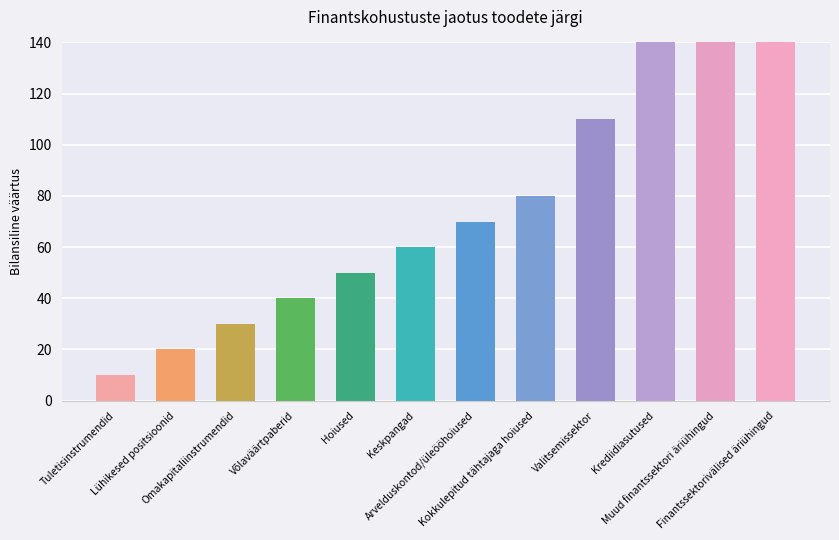

What is the difference between the values at Arvelduskontod/üleööhoiused and Muud finantssektori äriühingud?

140